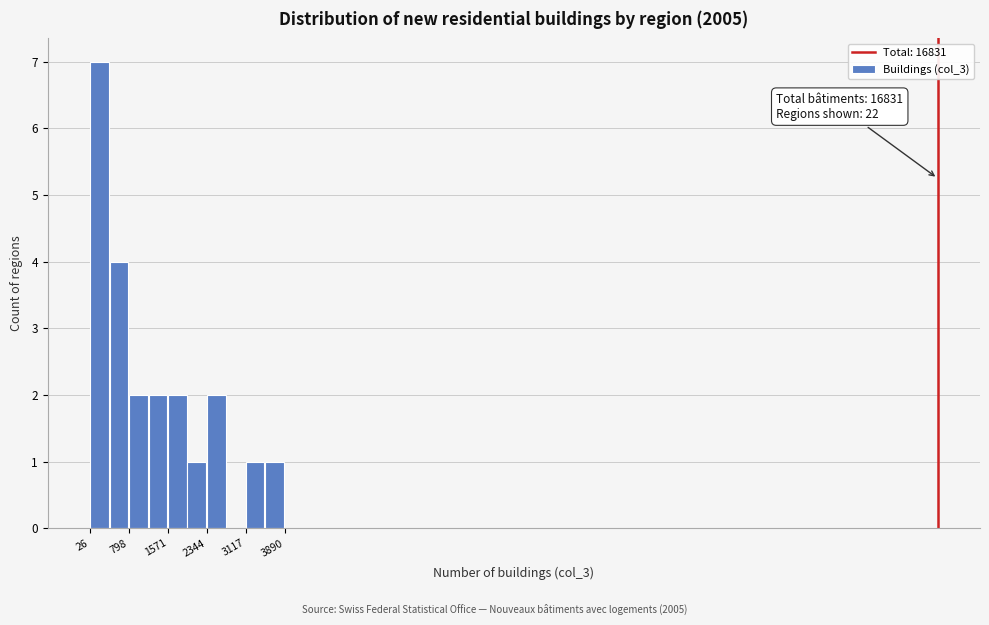

Read against the x-axis, roughly where is the centre of the tallest bar?

200